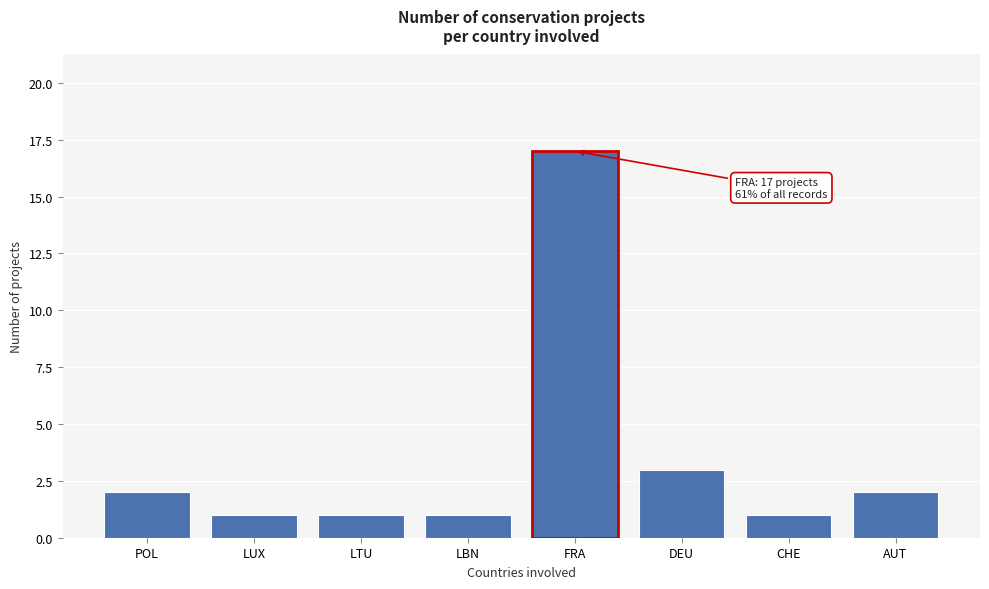

Reading left to right, what are all the values shown in this chart?

2	1	1	1	17	3	1	2